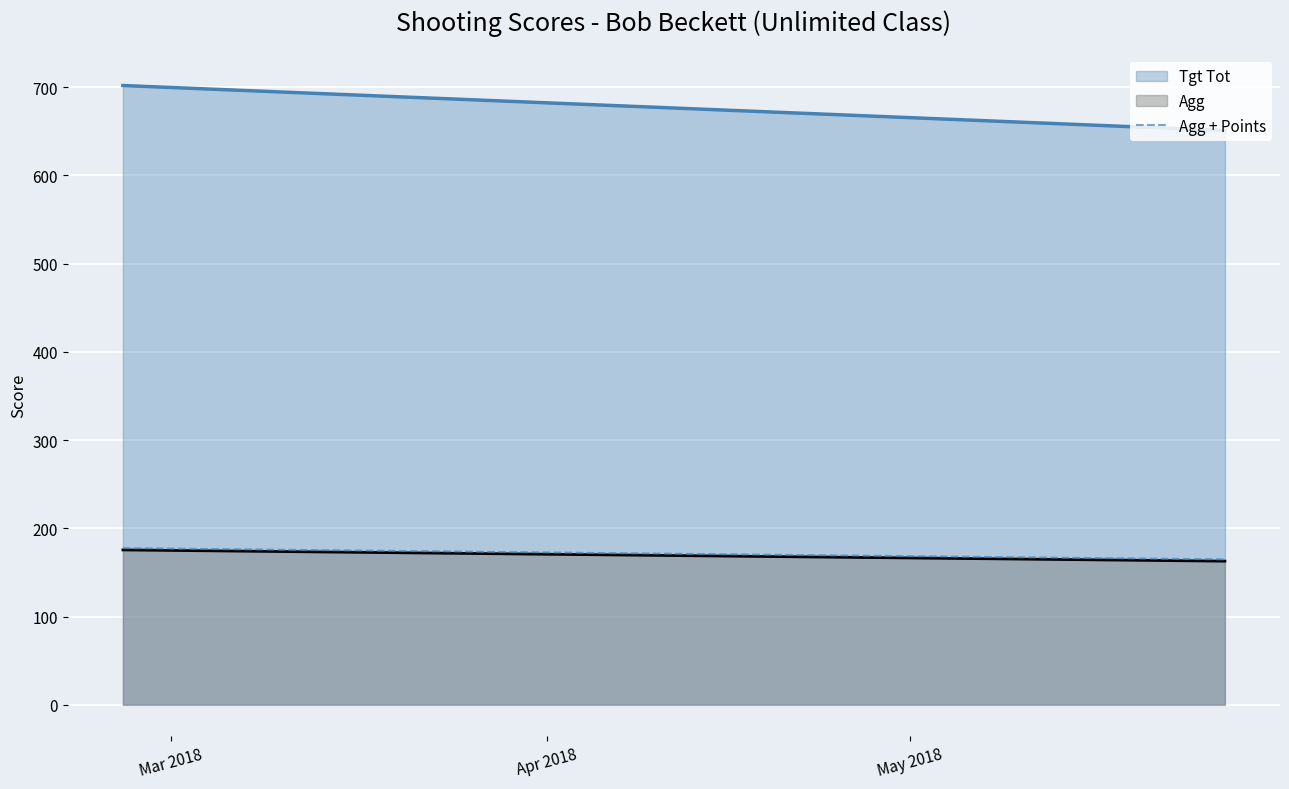

What is the smallest value displayed?

162.8